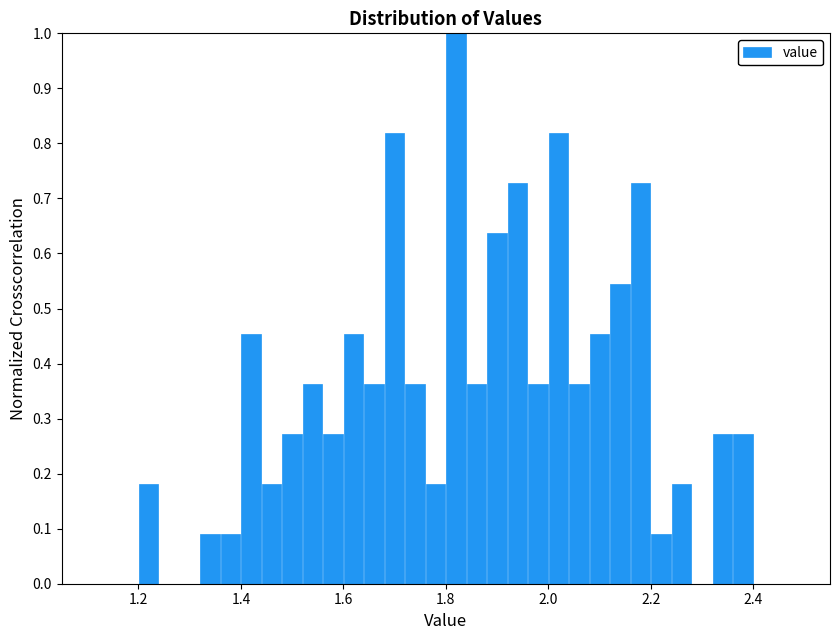

Around what value on the x-axis is the tallest bar? Give the approximate position of its centre, as read against the axis.

1.82